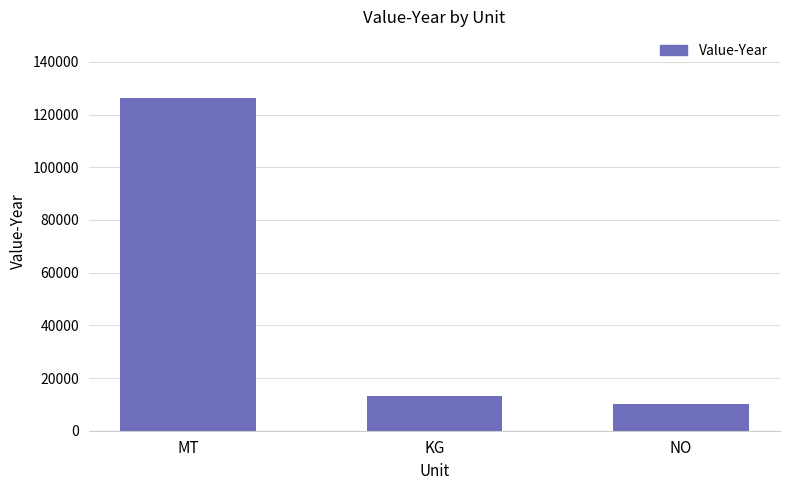

Which label corresponds to the smallest value in the chart?

NO